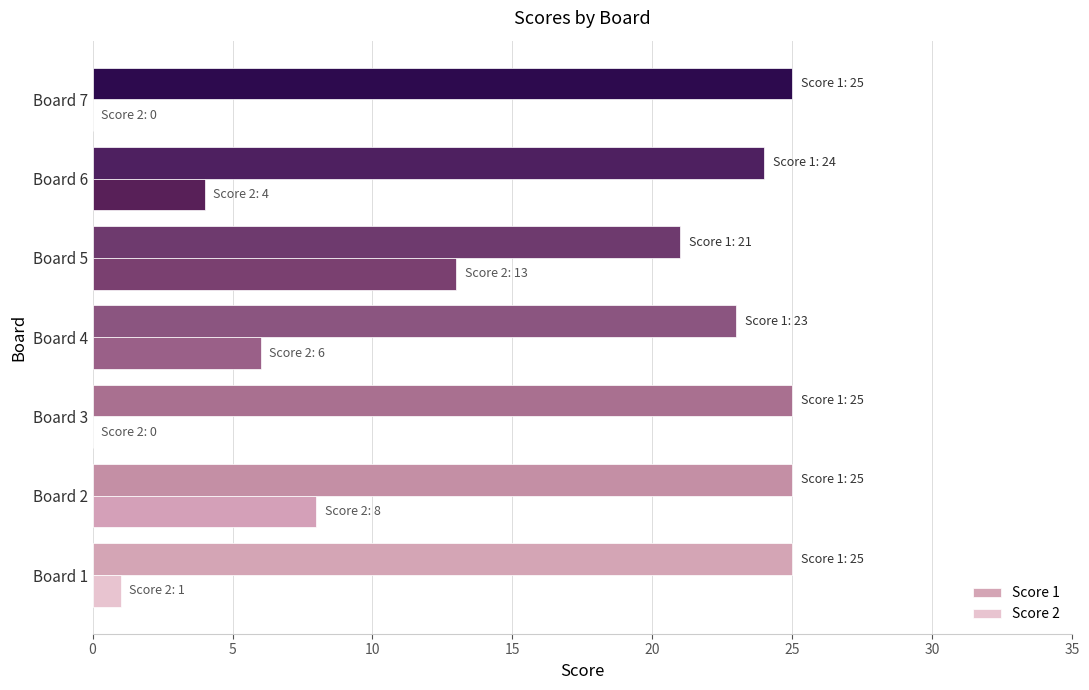

How many series are shown in this chart?

2